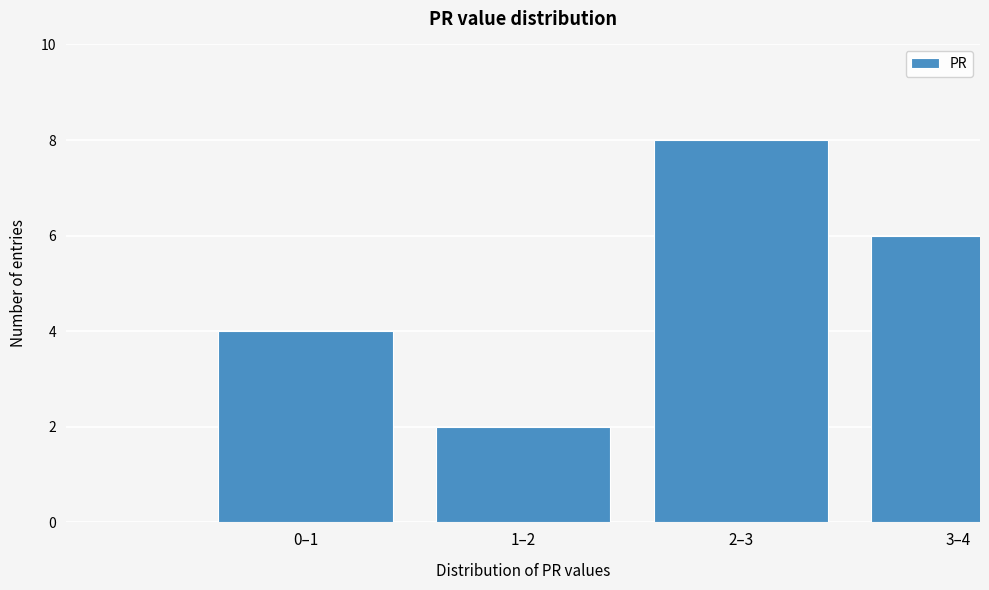

Reading left to right, transcribe all the data shown in this chart.

4	2	8	6